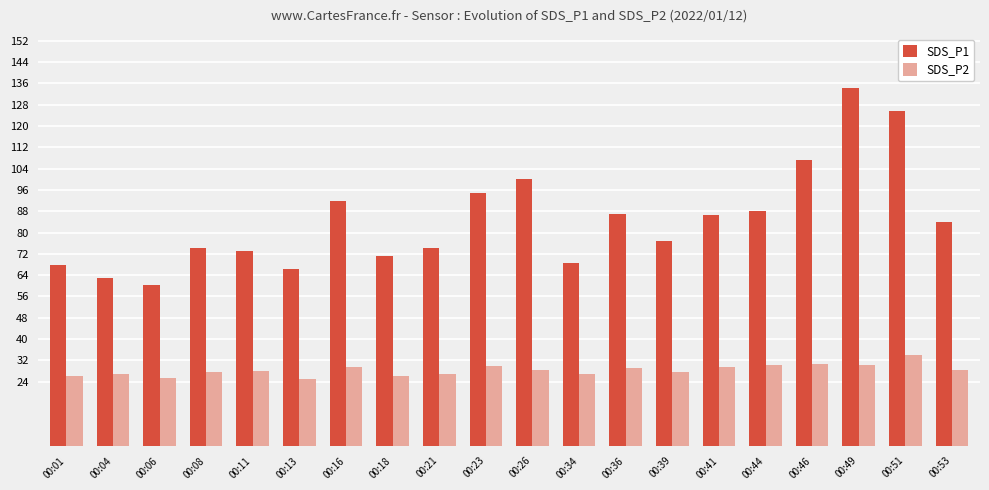

How many bars are there in total?

40